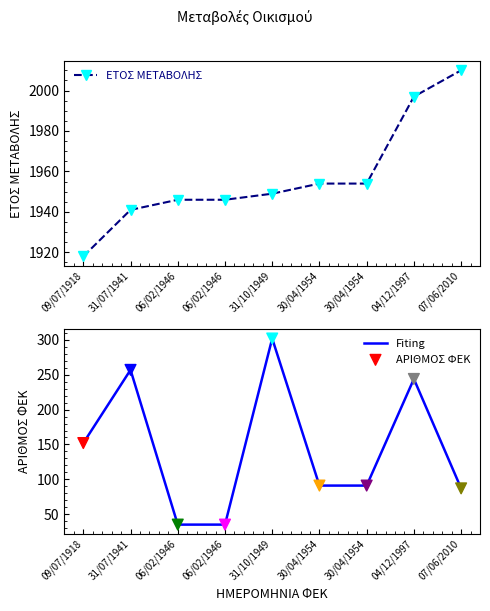

What are all the series names shown in the legend?

ΕΤΟΣ ΜΕΤΑΒΟΛΗΣ, Fiting, ΑΡΙΘΜΟΣ ΦΕΚ